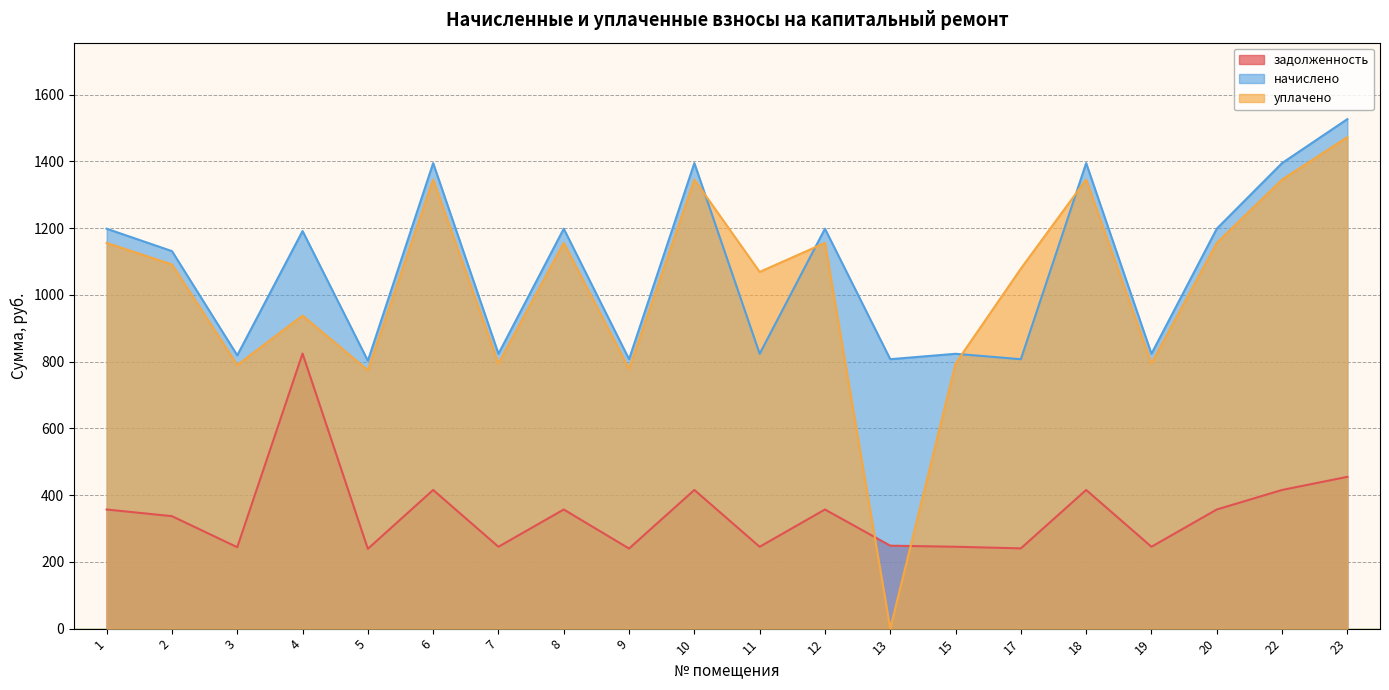

Is the value of начислено at 23 greater than the value of уплачено at 19?

Yes